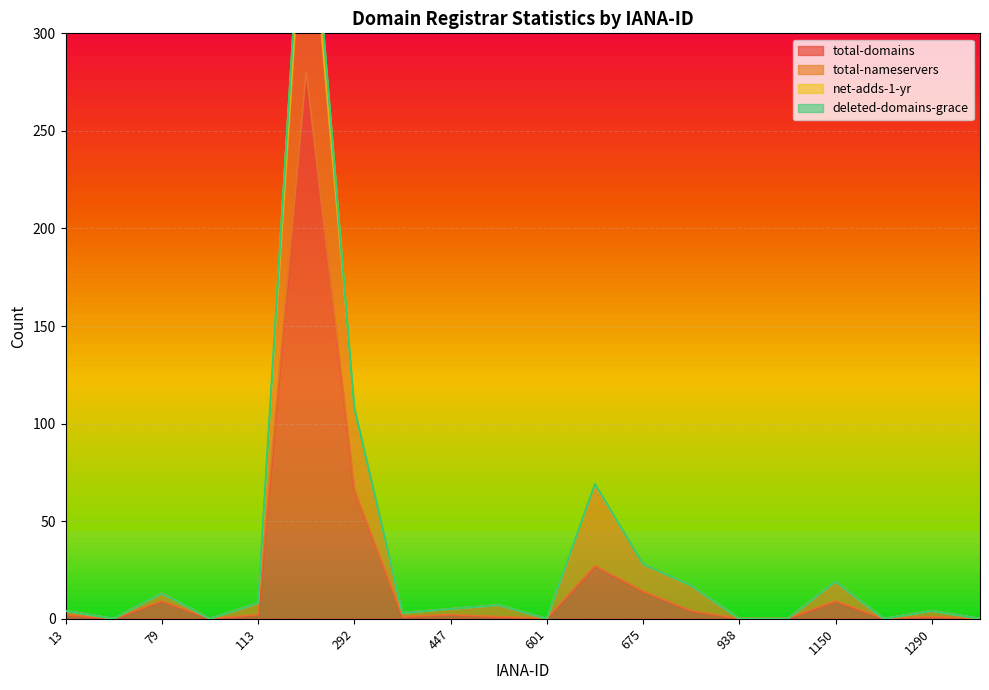

How many lines are shown in the chart?

4